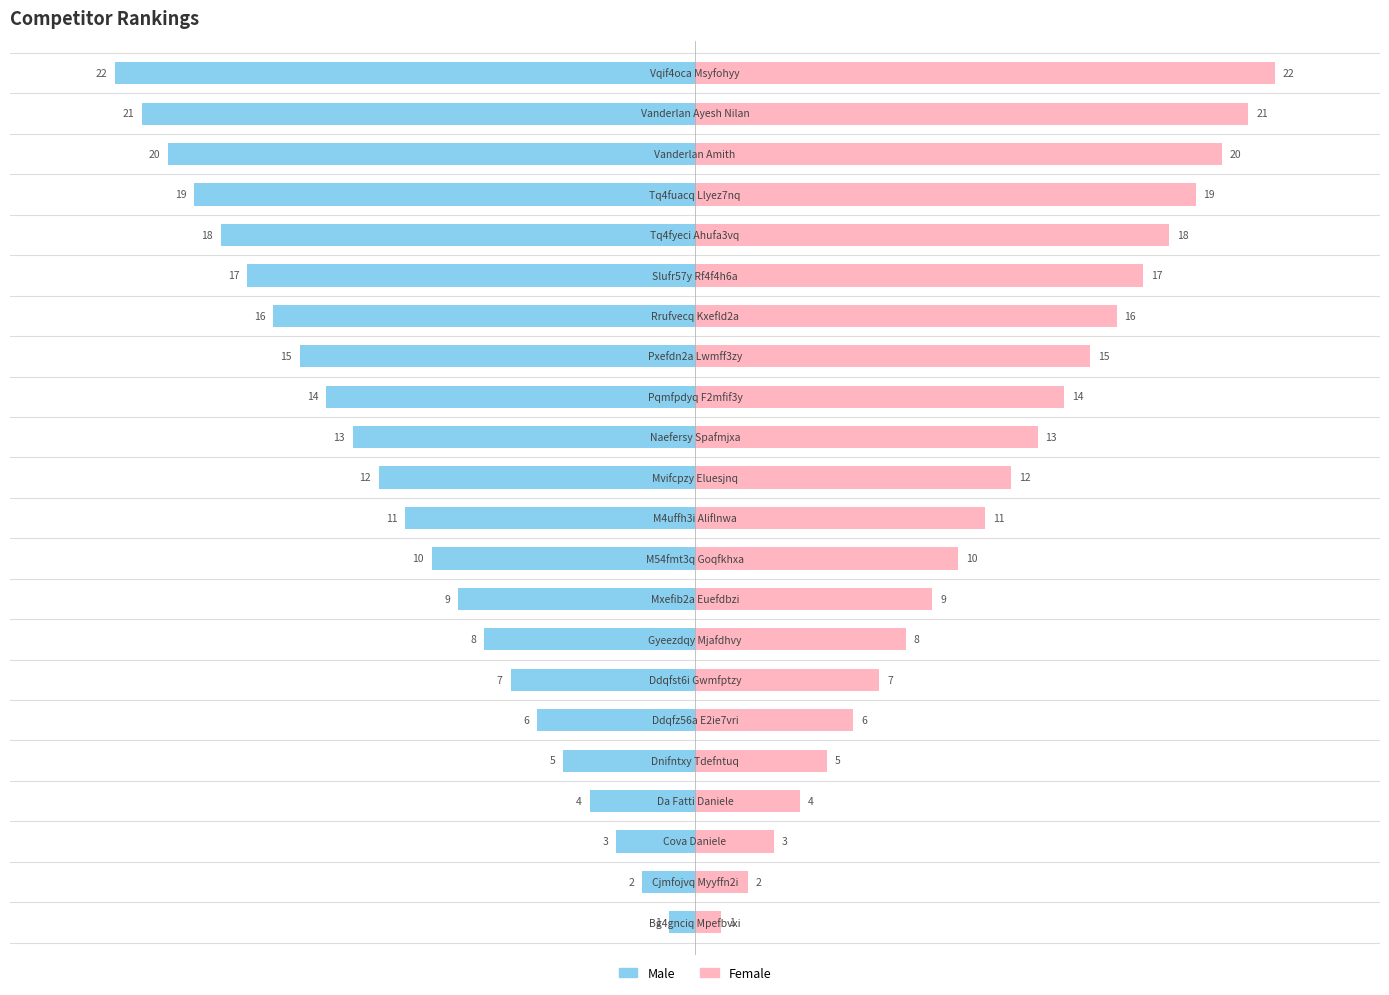

How many groups of bars are there?

22